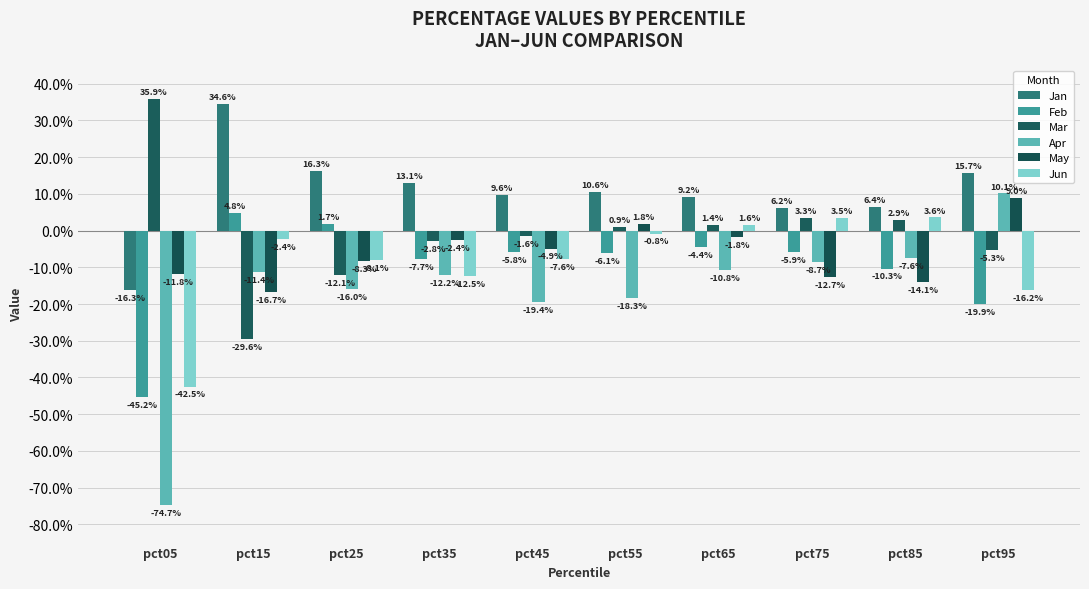

Does the chart contain any negative values?

Yes